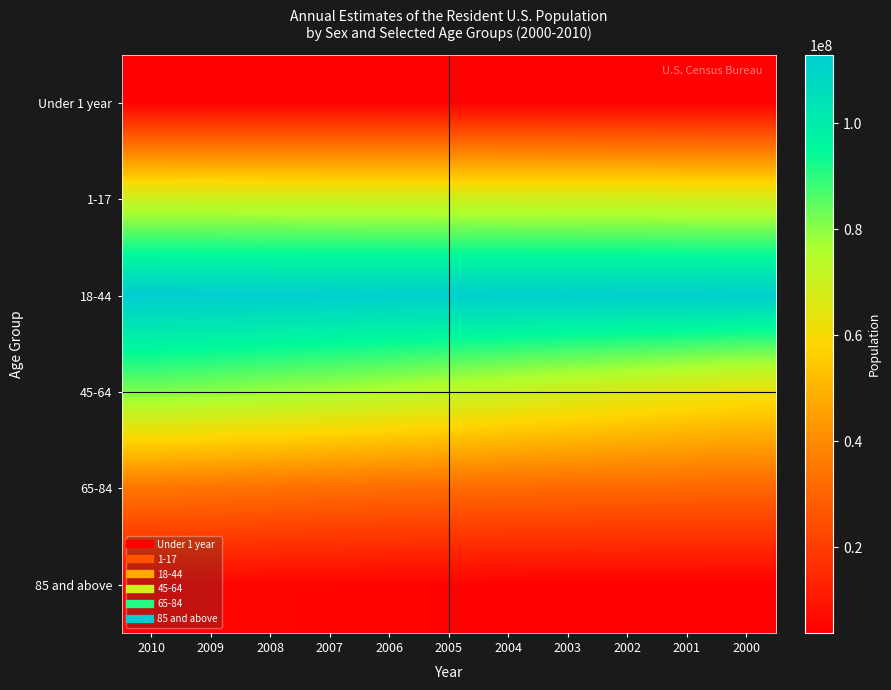

At 2000, list the series in order from smallest to largest.

Under 1 year, 85 and above, 65-84, 45-64, 1-17, 18-44